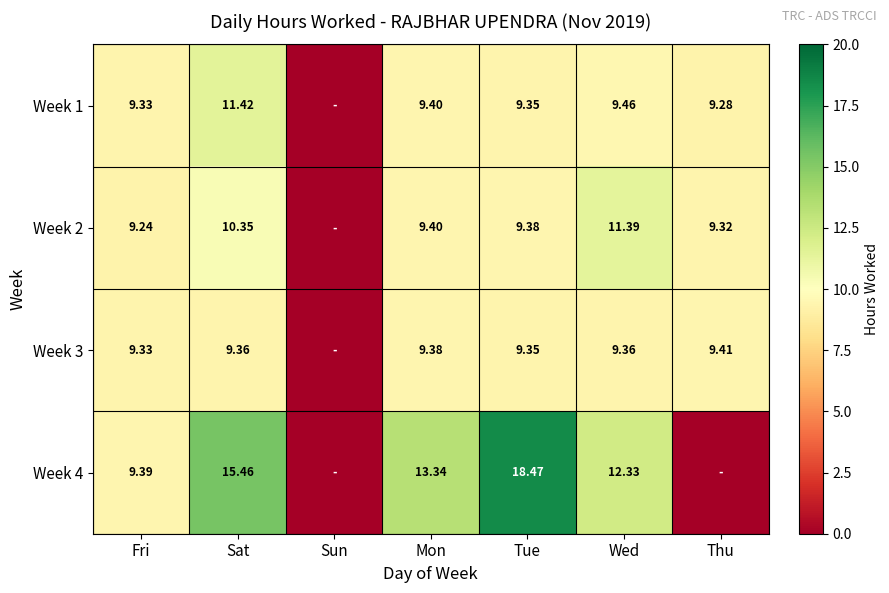

Where is Week 3 nearest to the value 4?

Sun